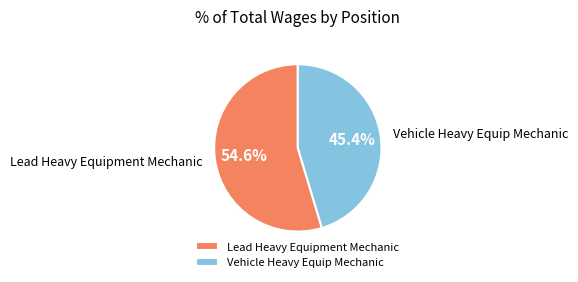

Is it true that Vehicle Heavy Equip Mechanic is 57% of the pie?

False